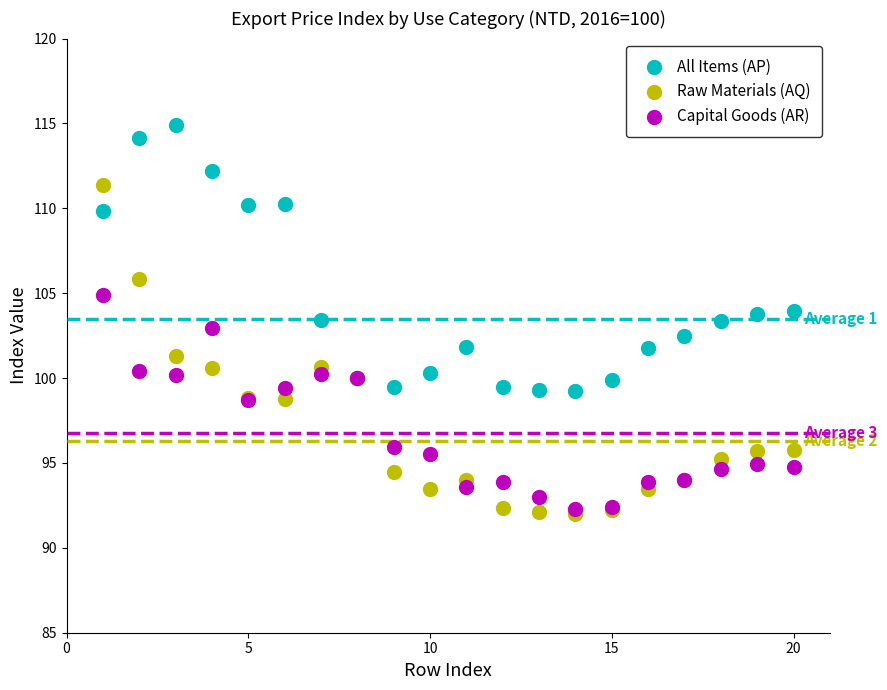

What are all the series names shown in the legend?

All Items (AP), Raw Materials (AQ), Capital Goods (AR)